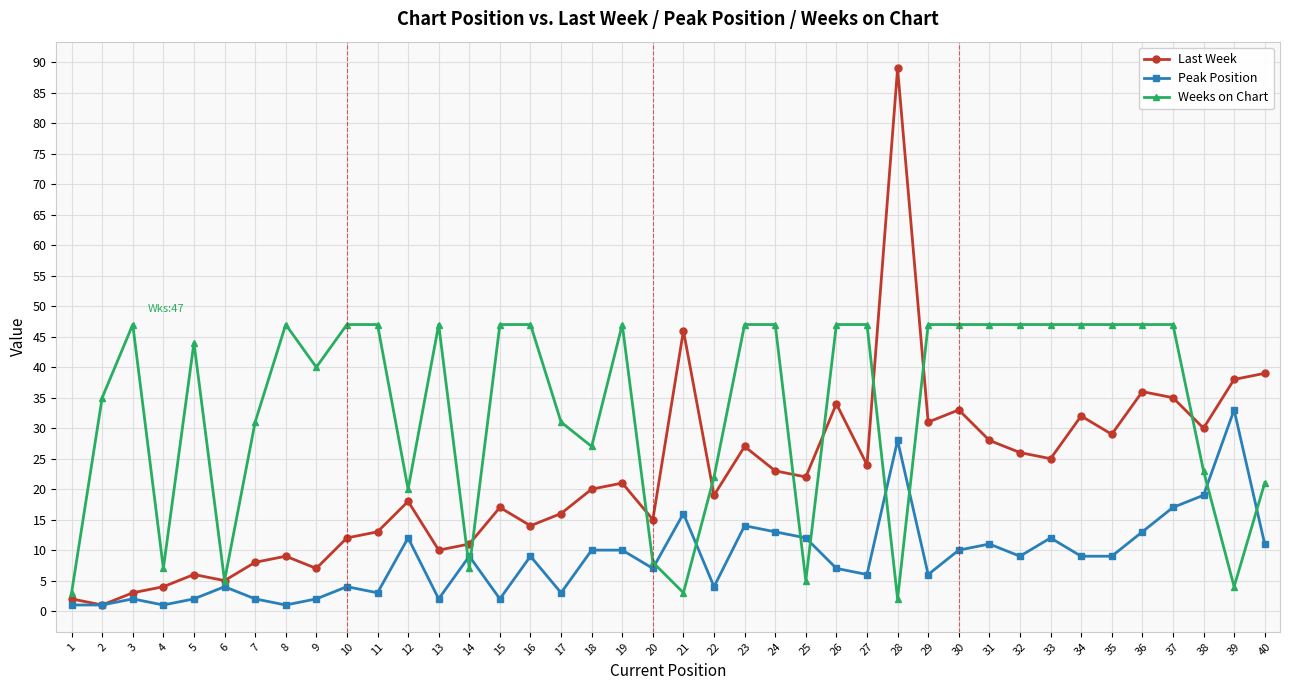

Which series has the largest total across all categories?

Weeks on Chart